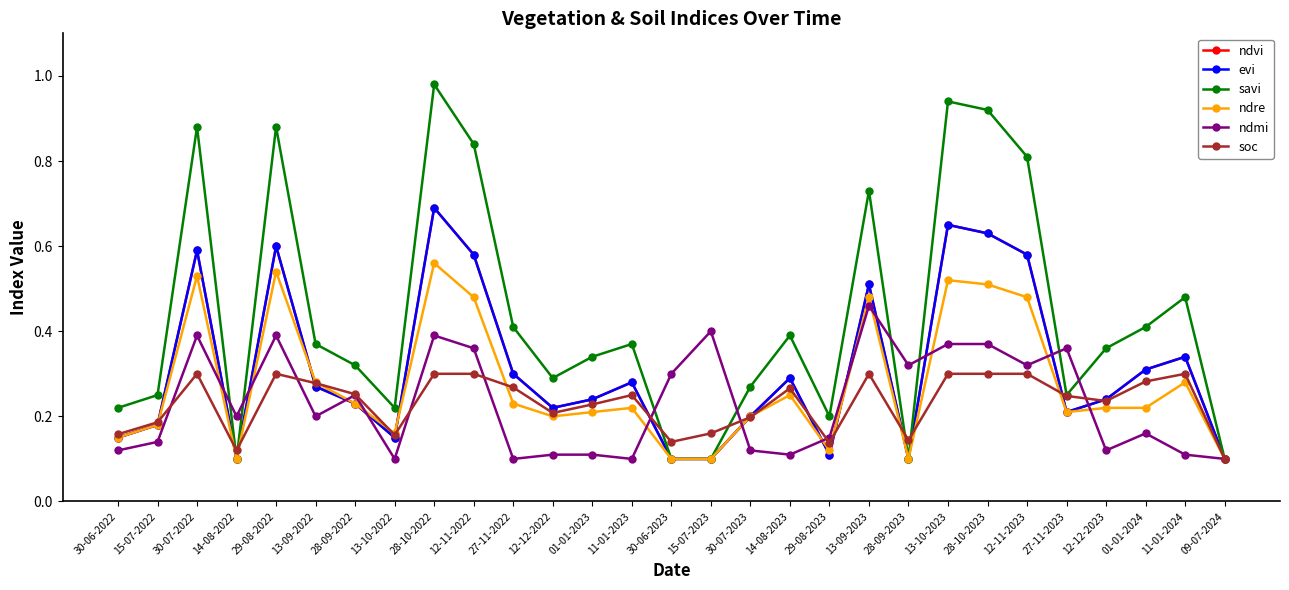

What is the value of the ndmi point at the 20th from the left?

0.5